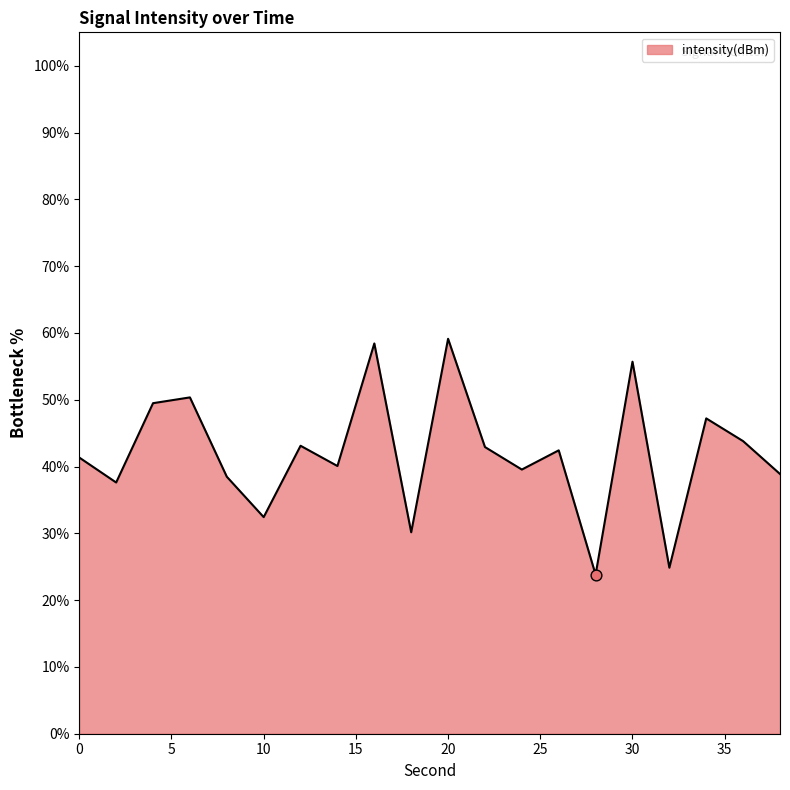

What is the difference between the maximum and minimum values?

35.3